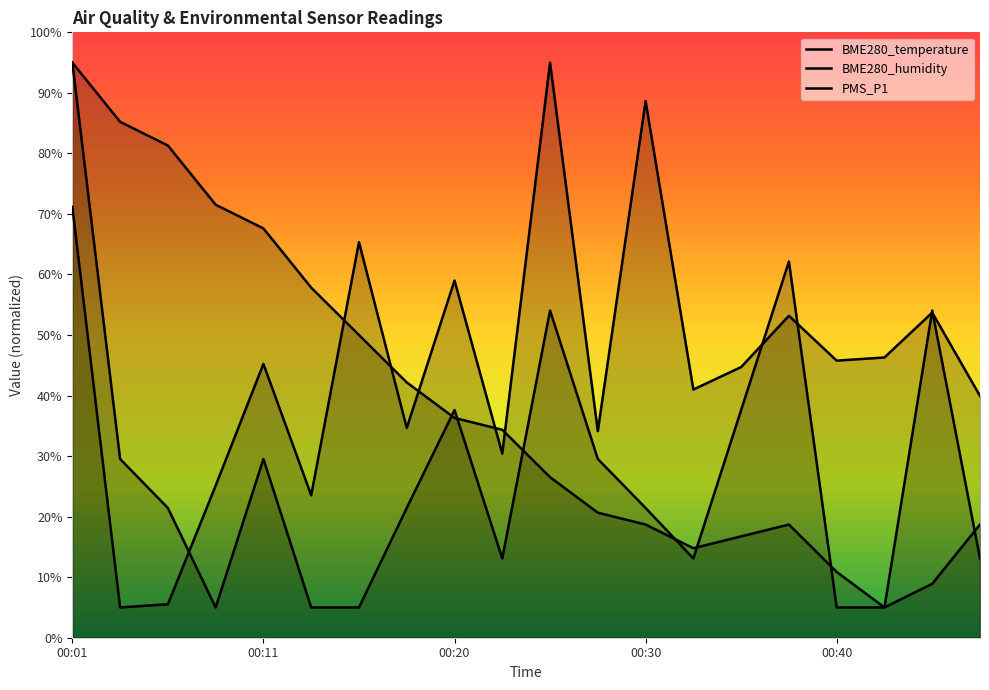

The PMS_P1 series shows 13.1 at 00:23. True or false?

True